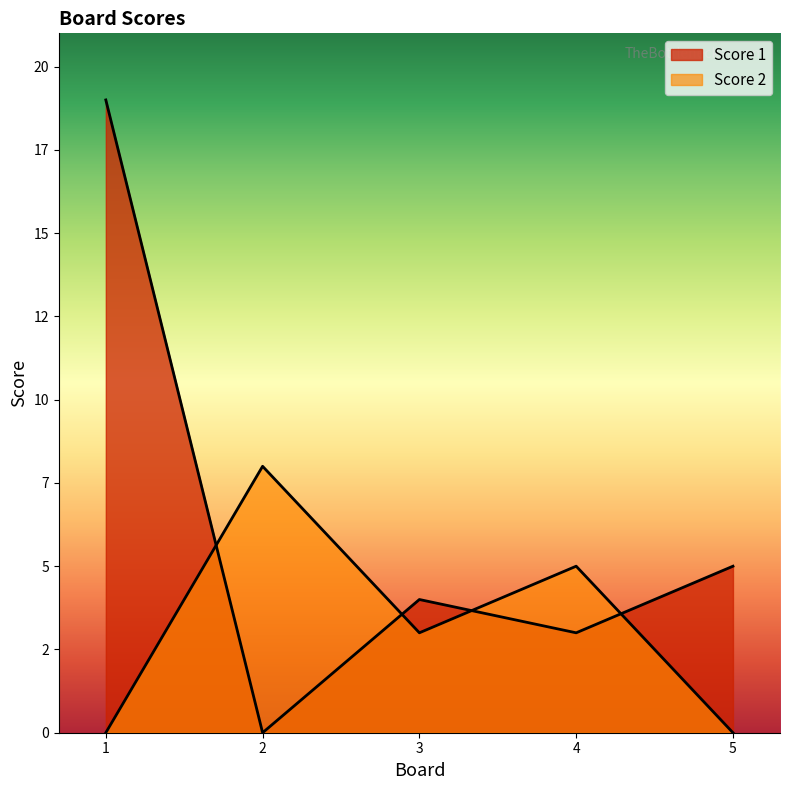

After their last crossing, which series has the higher values: Score 2 or Score 1?

Score 1